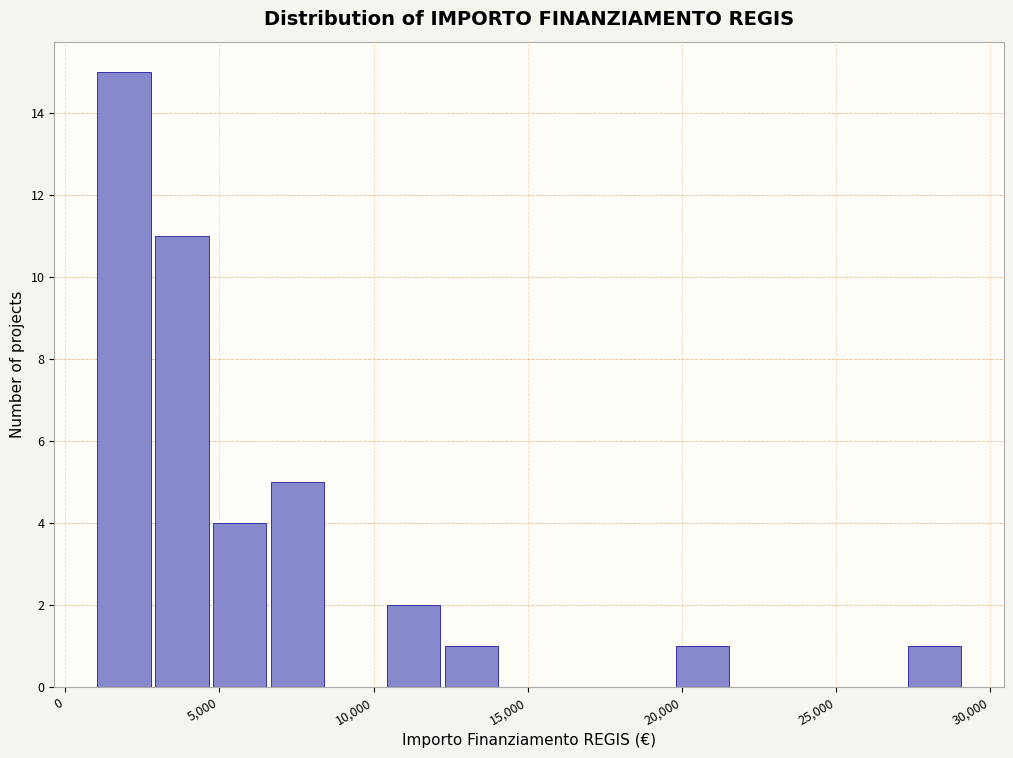

Around what value on the x-axis is the tallest bar? Give the approximate position of its centre, as read against the axis.

2000